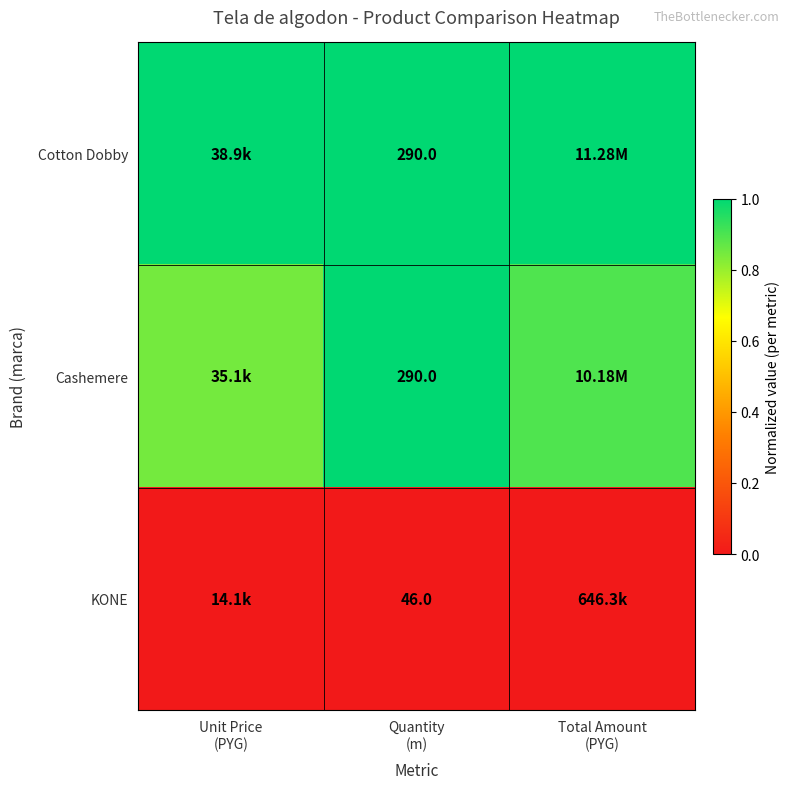

True or false: Cotton Dobby has a value of 1.4 at Unit Price (PYG).

False